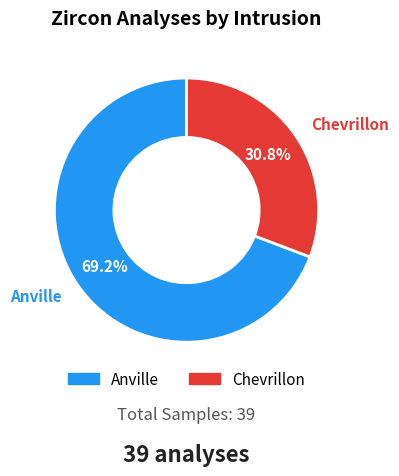

Count the number of slices in the pie.

2